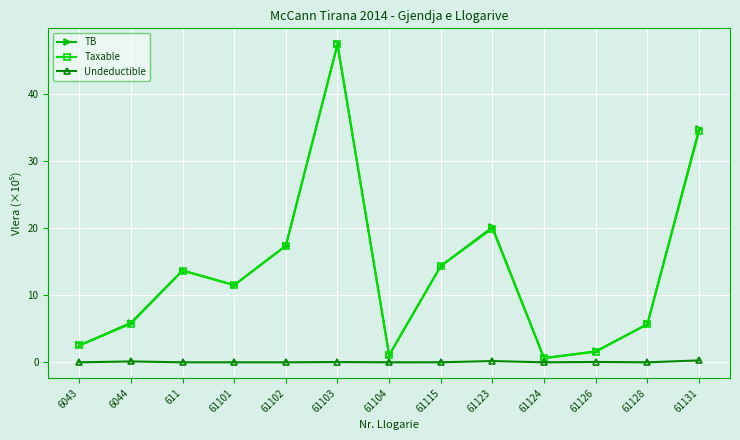

Is it true that TB equals 2.5 at 6043?

True